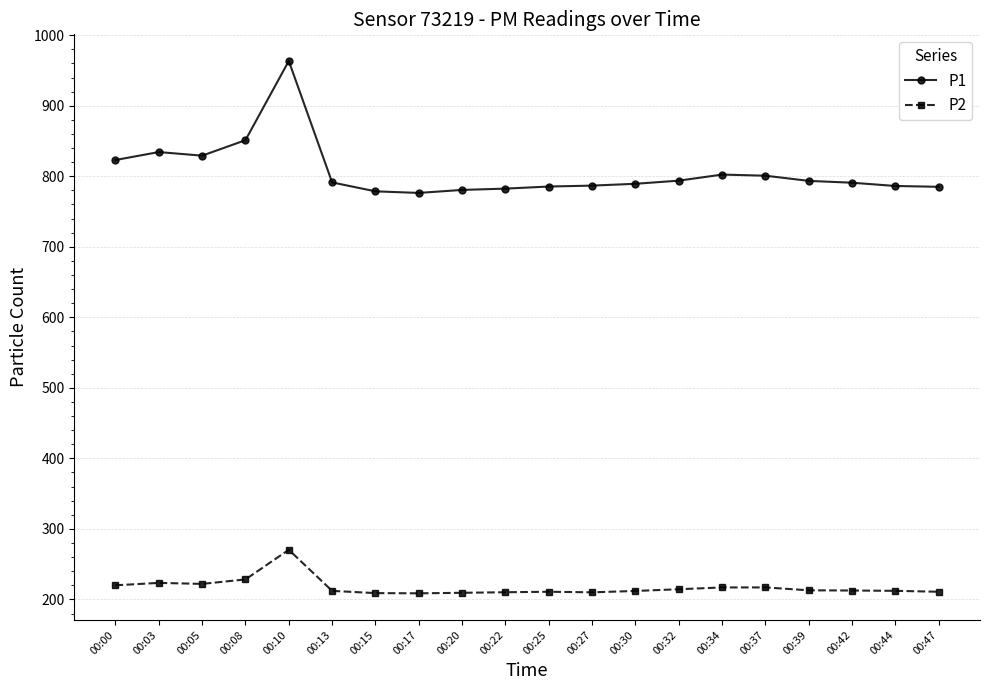

At which label does P2 first exceed 212?

00:00